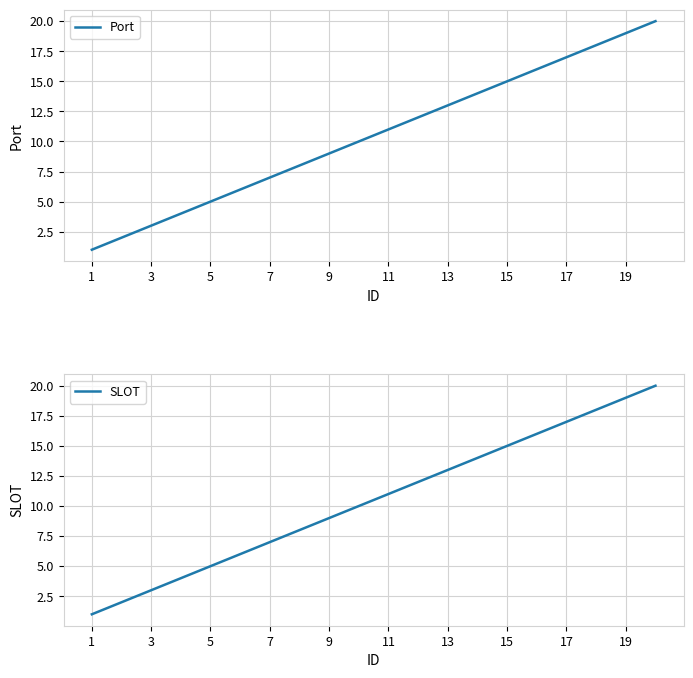

Is this an area chart (filled region under the line)?

No